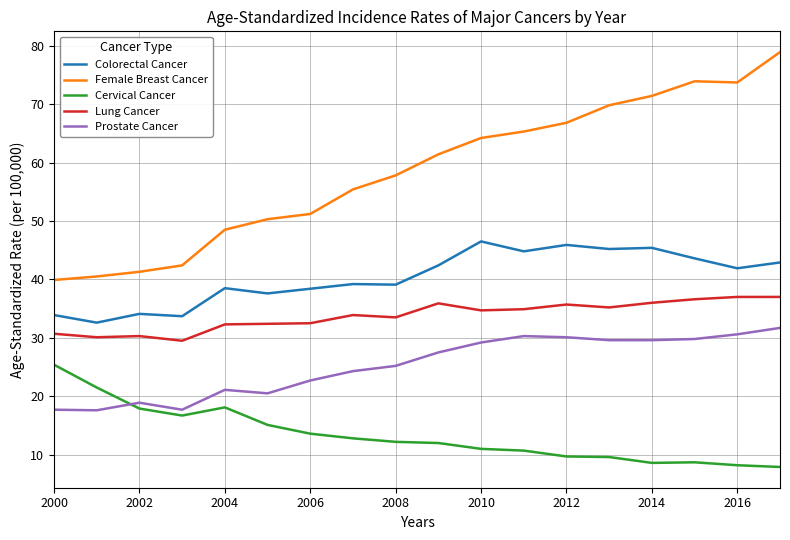

True or false: Female Breast Cancer and Cervical Cancer intersect in this chart.

False